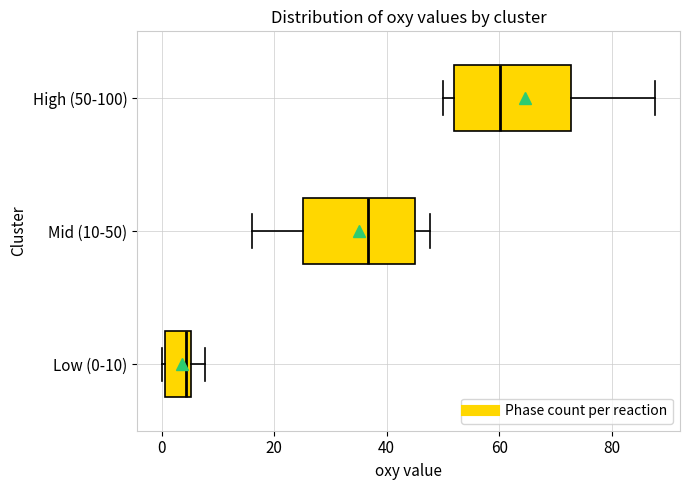

Reading bottom to top, transcribe this box plot: for each box, give where its median line is, the range the box spans, and where its two whiskers end, as read against the x-axis. The values are not printed on the chart, so give them approximately, as read against the axis.

Low (0-10): median 4, box 0 to 6, whiskers 0 to 8
Mid (10-50): median 36, box 26 to 46, whiskers 16 to 48
High (50-100): median 60, box 52 to 72, whiskers 50 to 88